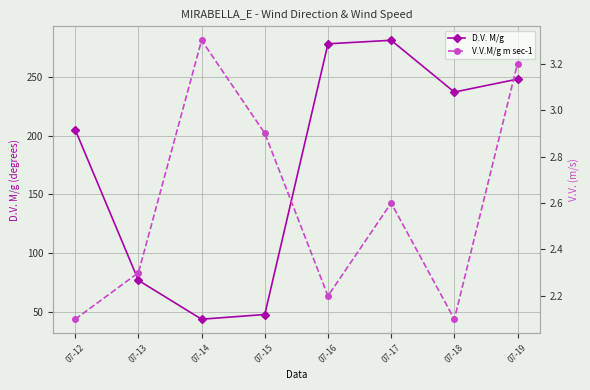

How many lines are shown in the chart?

2